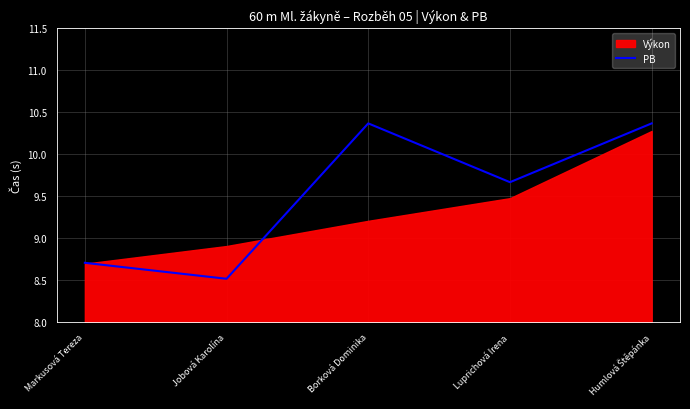

At which label is PB closest to 9?

Markusová Tereza